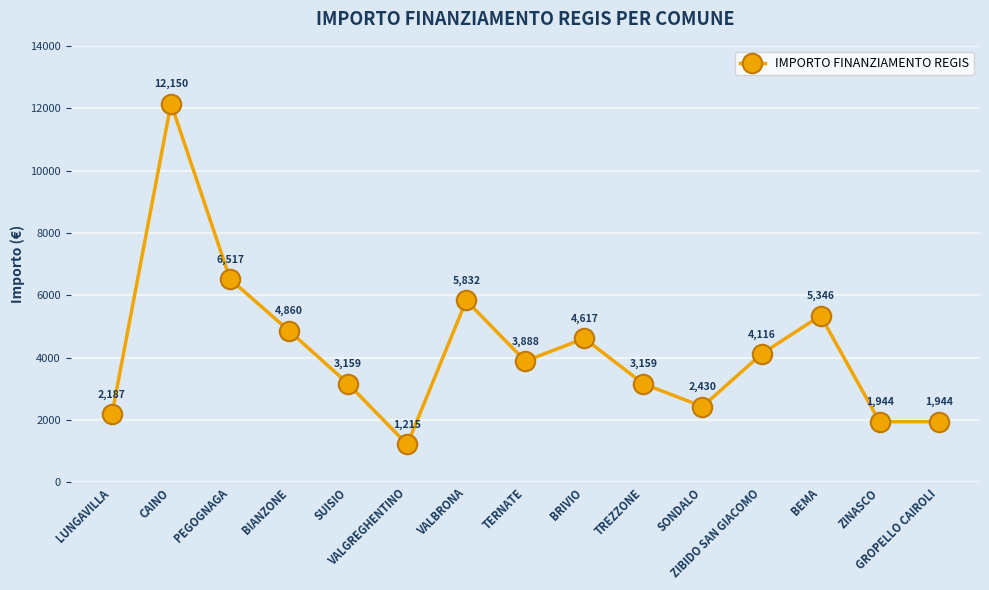

How many interior local peaks (higher than both neighbors) does the data have?

4